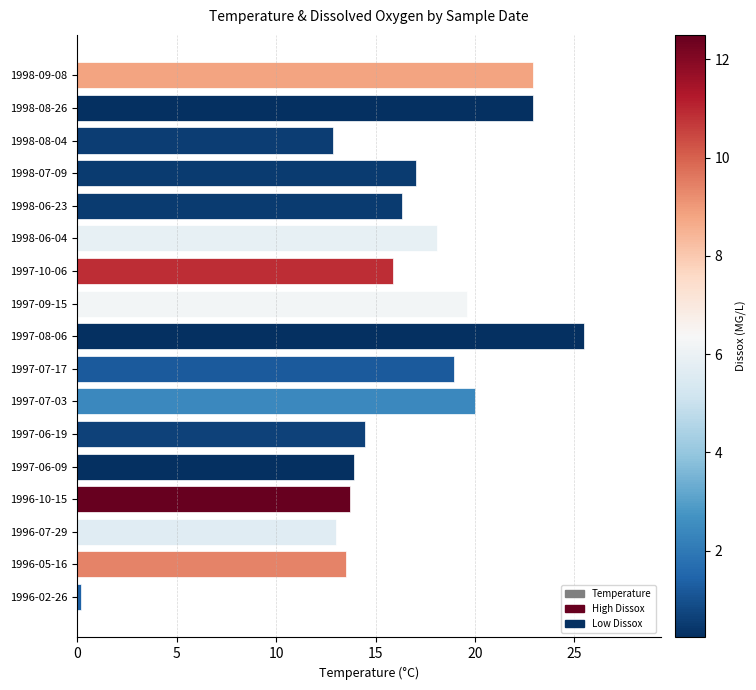

What is the change in value from 1996-05-16 to 1997-07-03?

+6.5